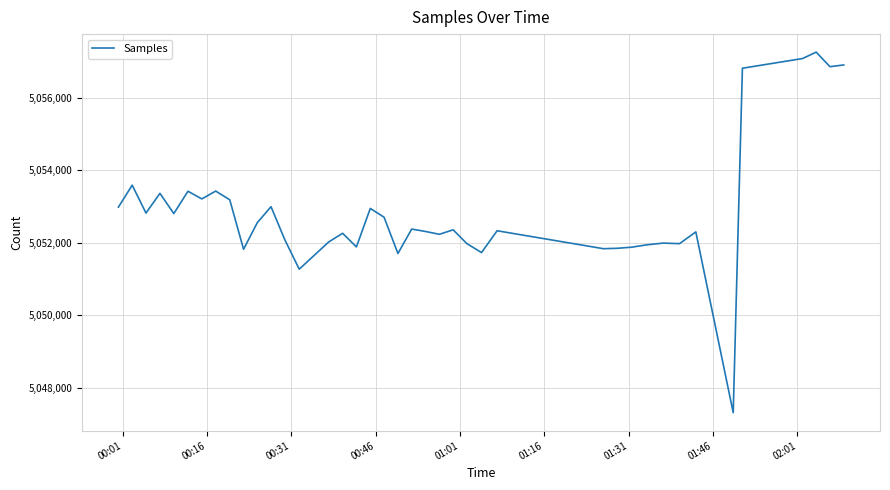

What is the difference between the second highest and second lowest values?

5822